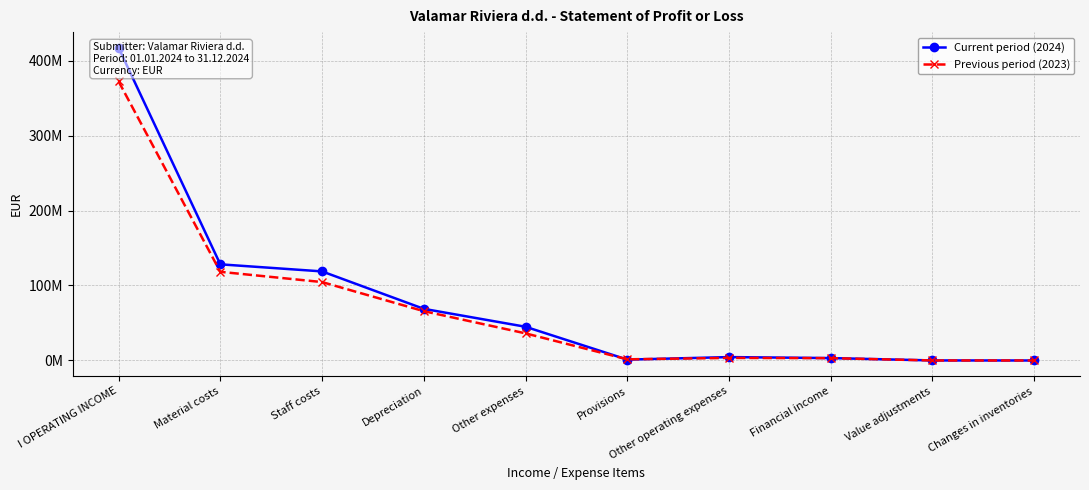

Between Staff costs and I OPERATING INCOME, which is larger?

I OPERATING INCOME